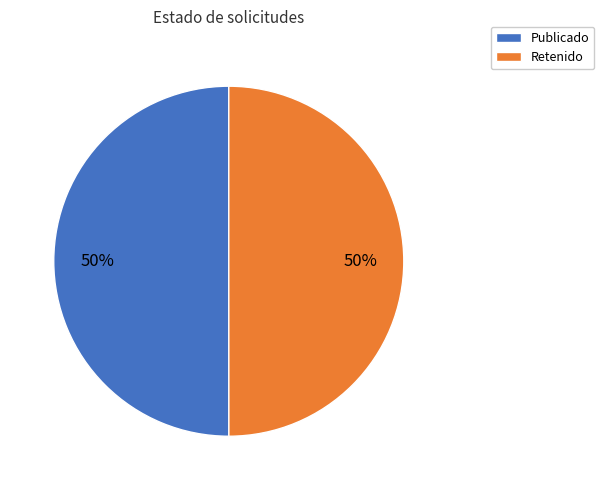

Is the sum of Retenido and Publicado greater than half?

Yes